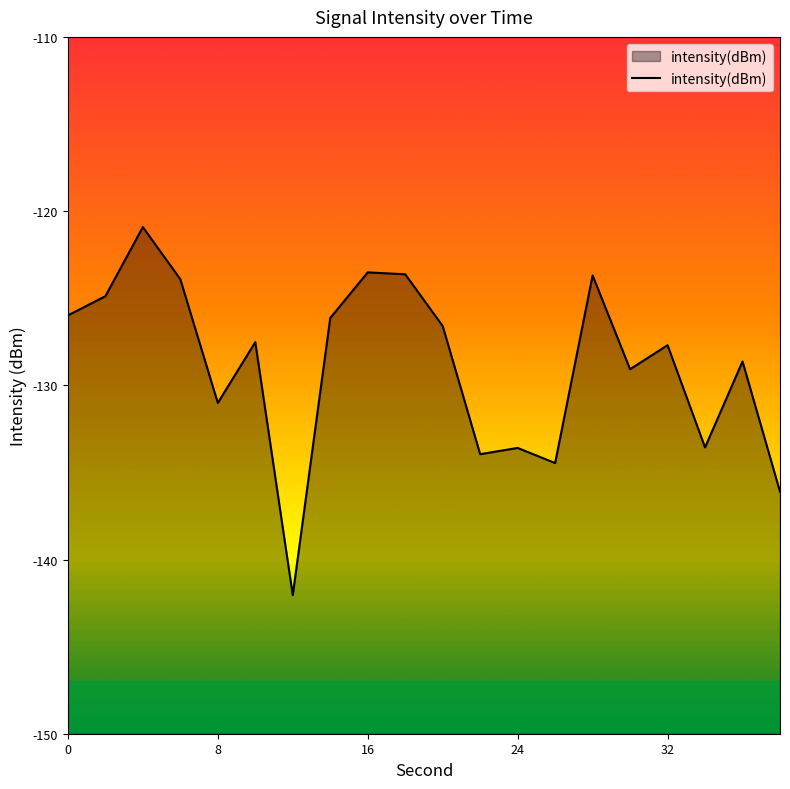

How many points are lower than both their immediate neighbors (excluding endpoints)?

6